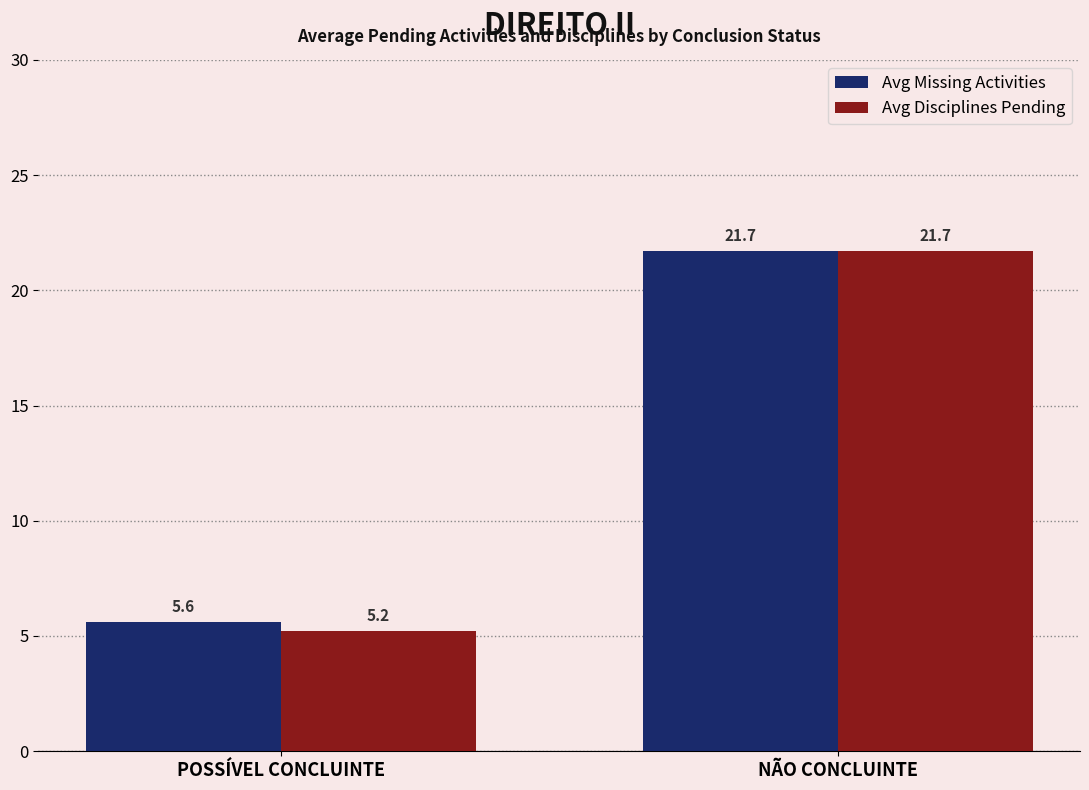

Which series has the largest range (max minus min)?

Avg Disciplines Pending